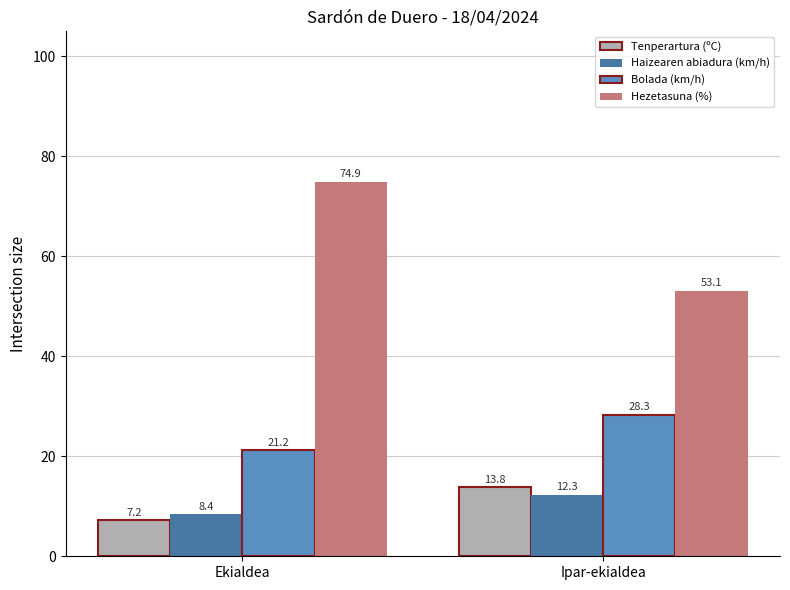

How many data points does each series have?

2